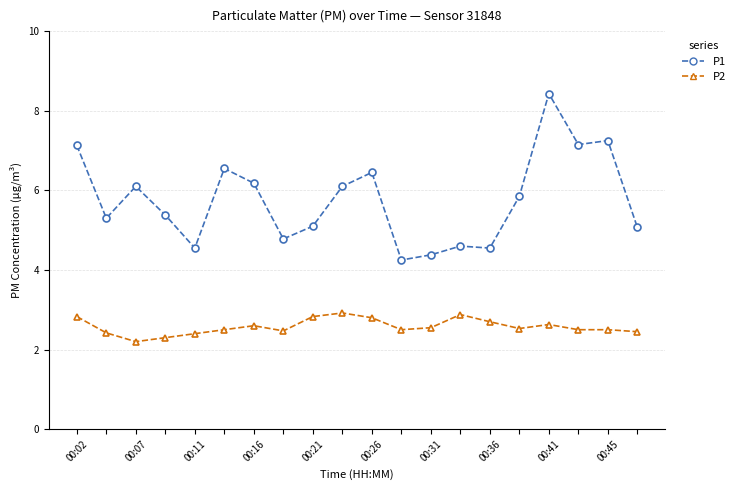

What is the difference between the maximum and minimum values in the P2 series?

0.7